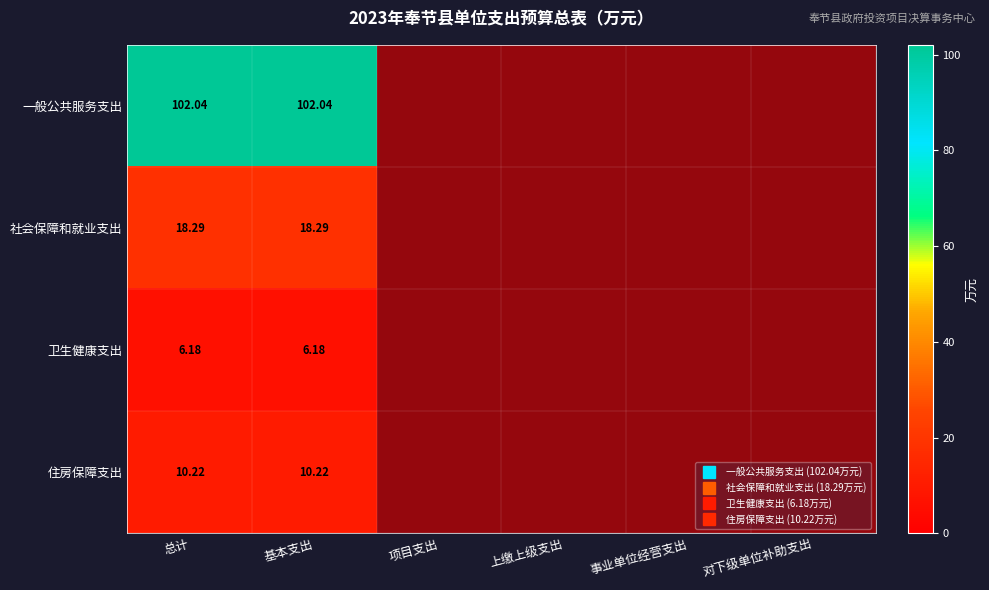

At how many categories does at least one series exceed 24?

2